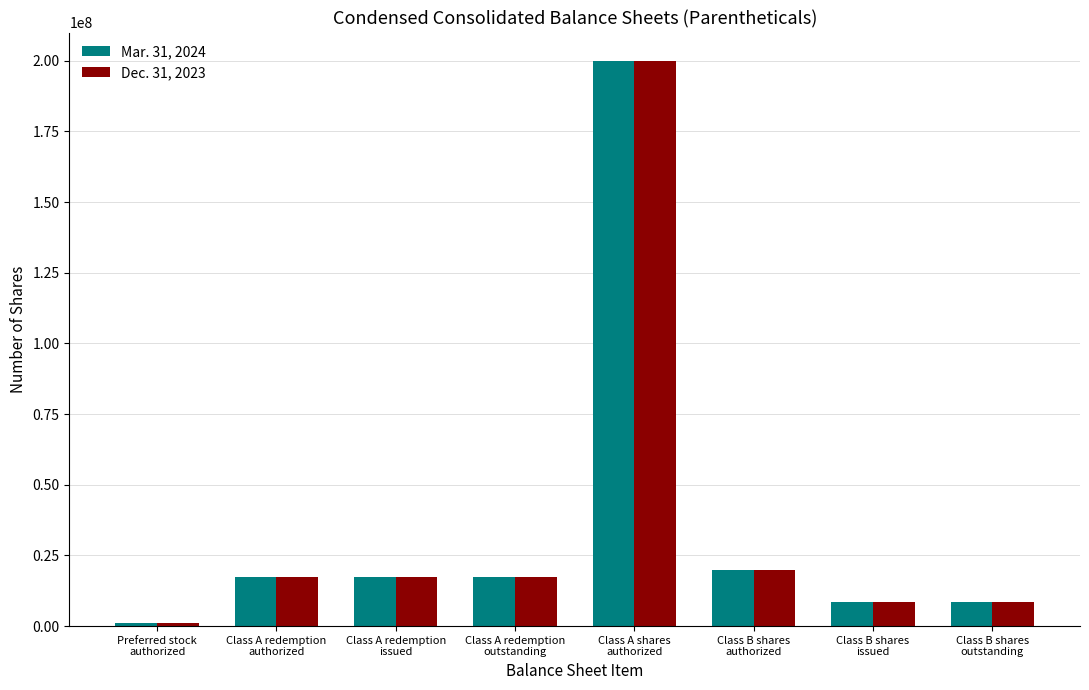

What is the maximum value shown in the chart?

200000000